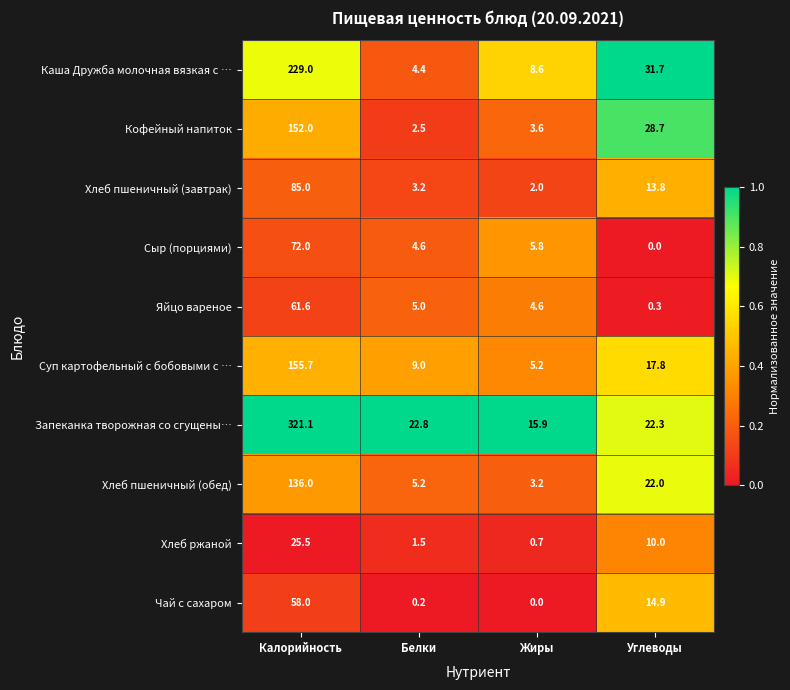

What is the total value across all series at Углеводы?

161.5